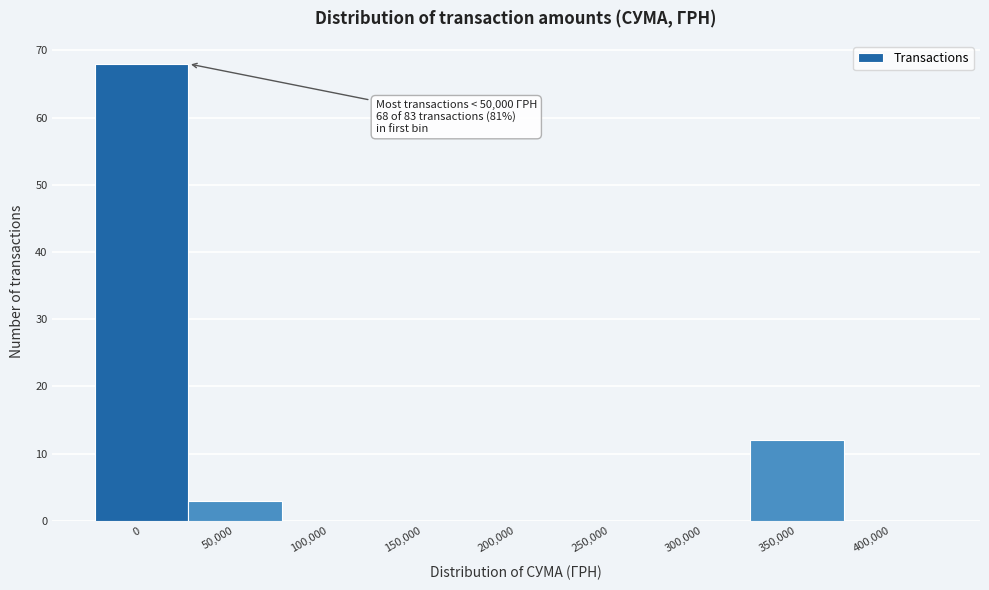

Reading left to right, transcribe all the data shown in this chart.

0=68	50,000=3	100,000=0	150,000=0	200,000=0	250,000=0	300,000=0	350,000=12	400,000=0